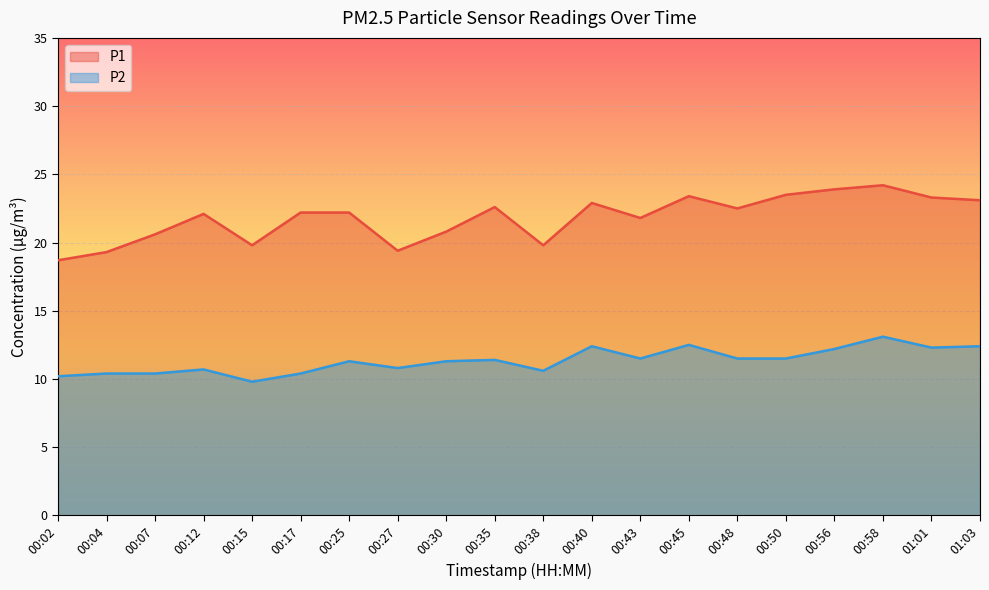

At which label is P1 closest to 21?

00:30